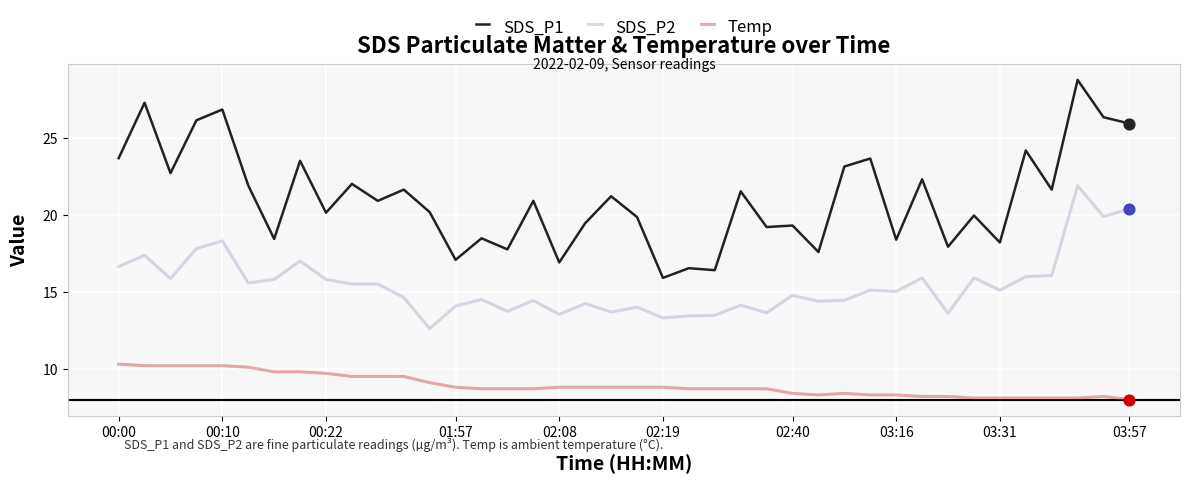

Which series has the largest range (max minus min)?

SDS_P1